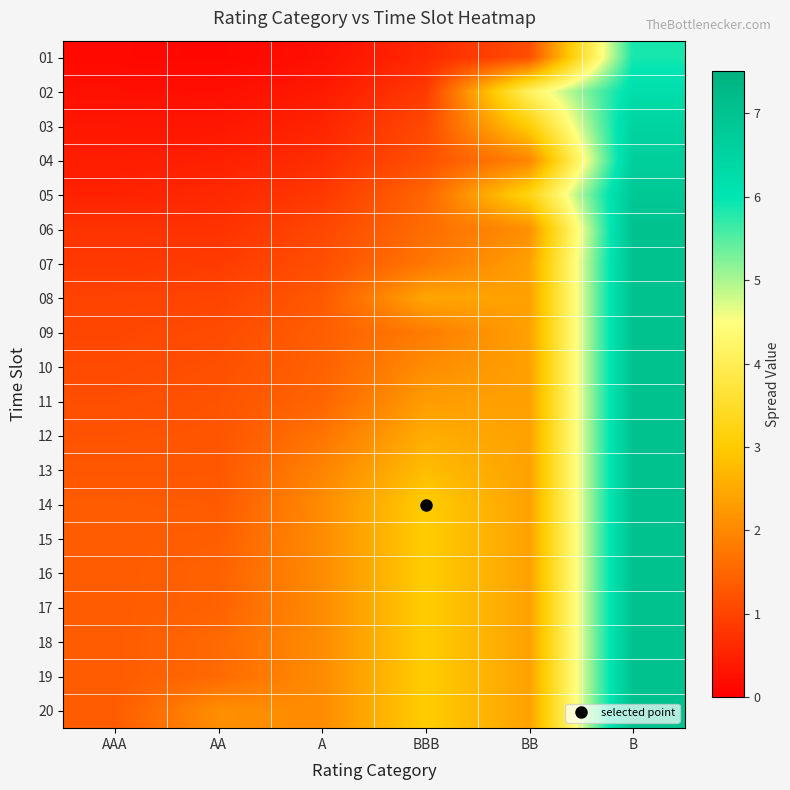

How many series are shown in this chart?

20